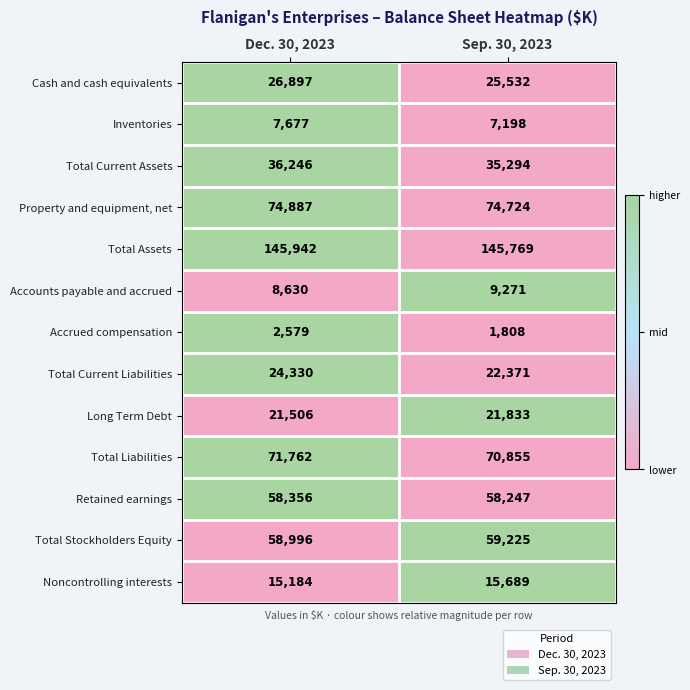

The value of Total Current Liabilities at Dec. 30, 2023 is 12765. True or false?

False